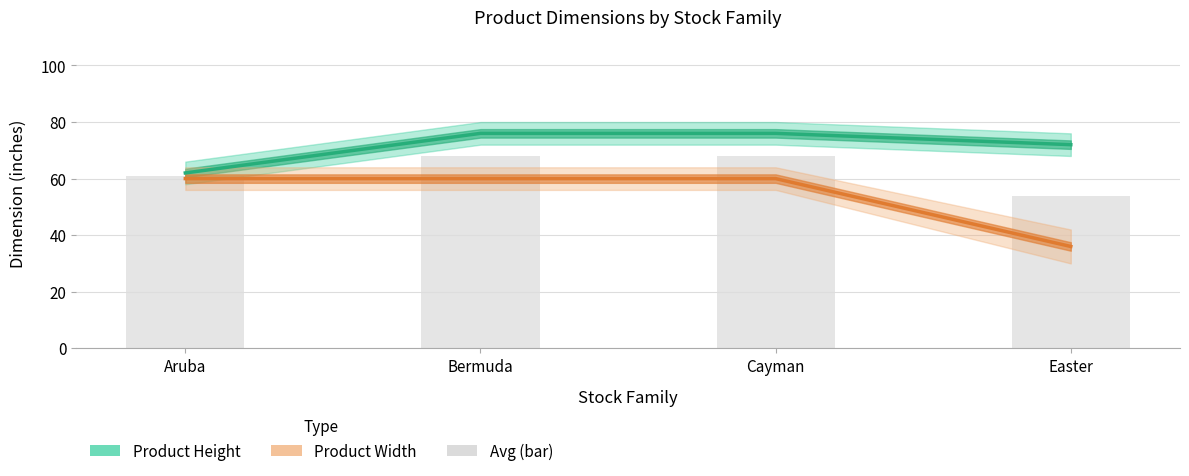

Reading left to right, transcribe all the data shown in this chart.

Product Height: 62	76	76	72
Product Width: 60	60	60	36